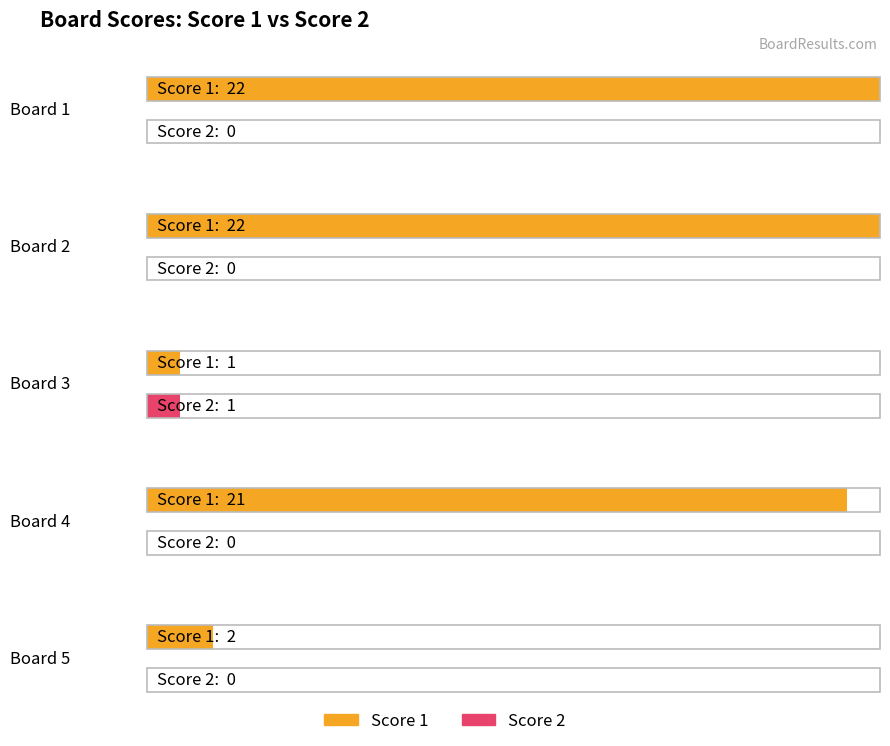

What are all the series names shown in the legend?

Score 1, Score 2